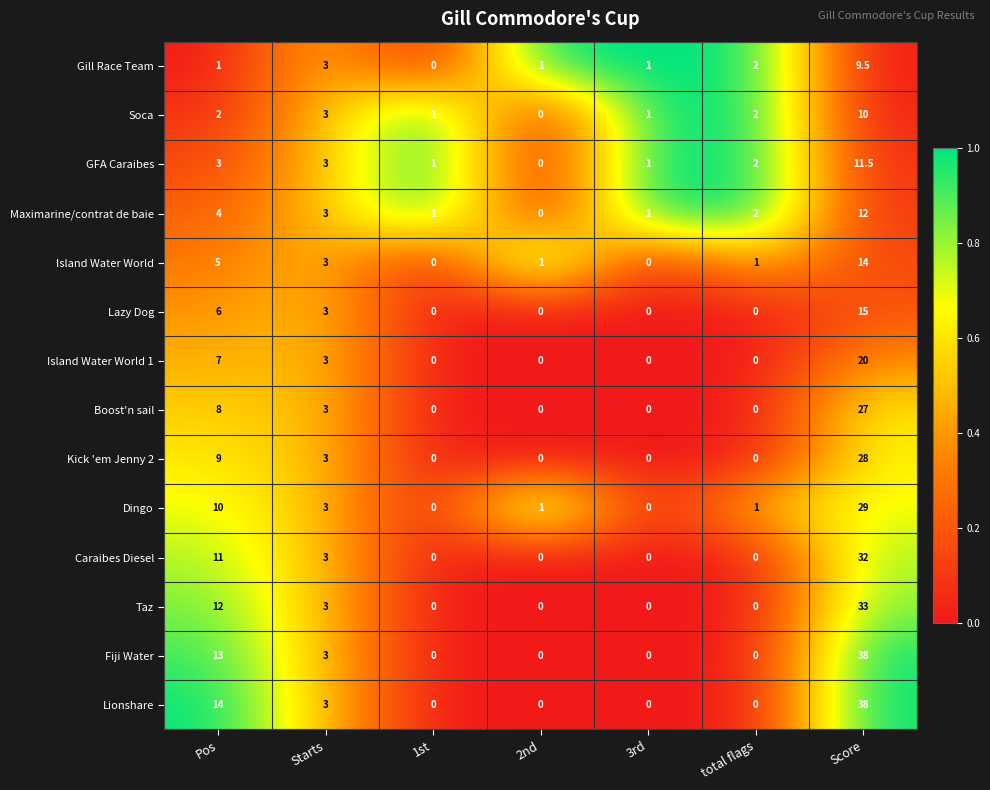

Is it true that Island Water World equals 5.4 at 3rd?

False